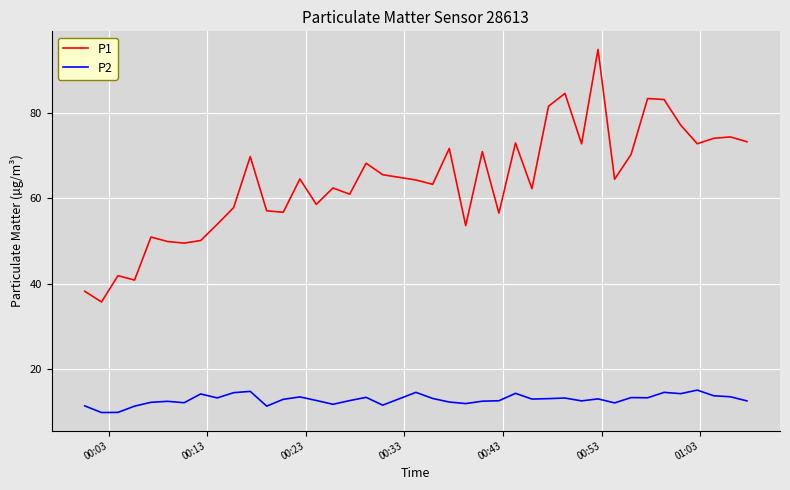

Which series has the largest range (max minus min)?

P1